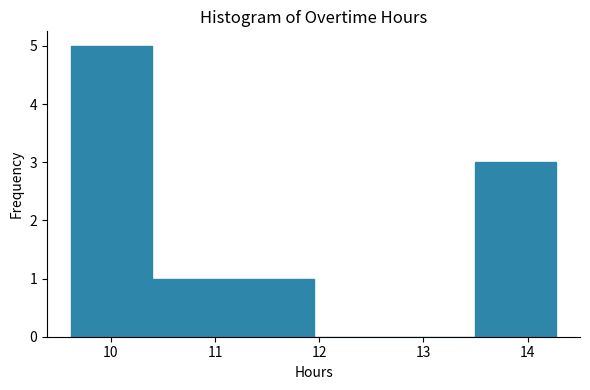

Which range on the x-axis has the tallest bar?

9.6 to 10.4